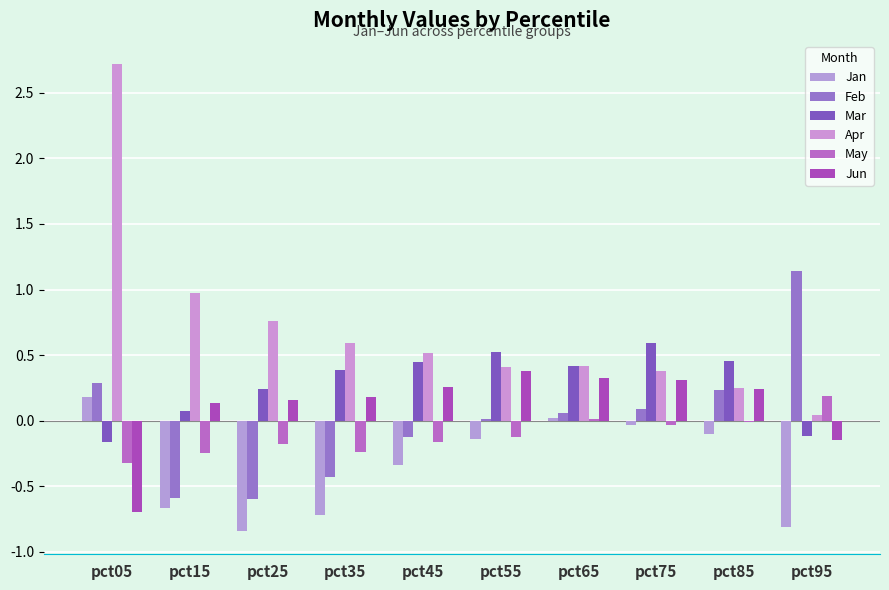

True or false: Jun has a value of 0.5 at pct75.

False